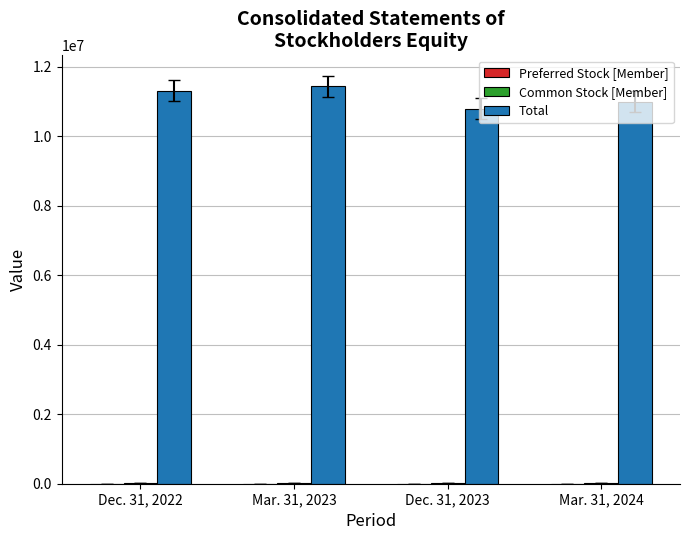

What is the sum of all Total values?

44570332